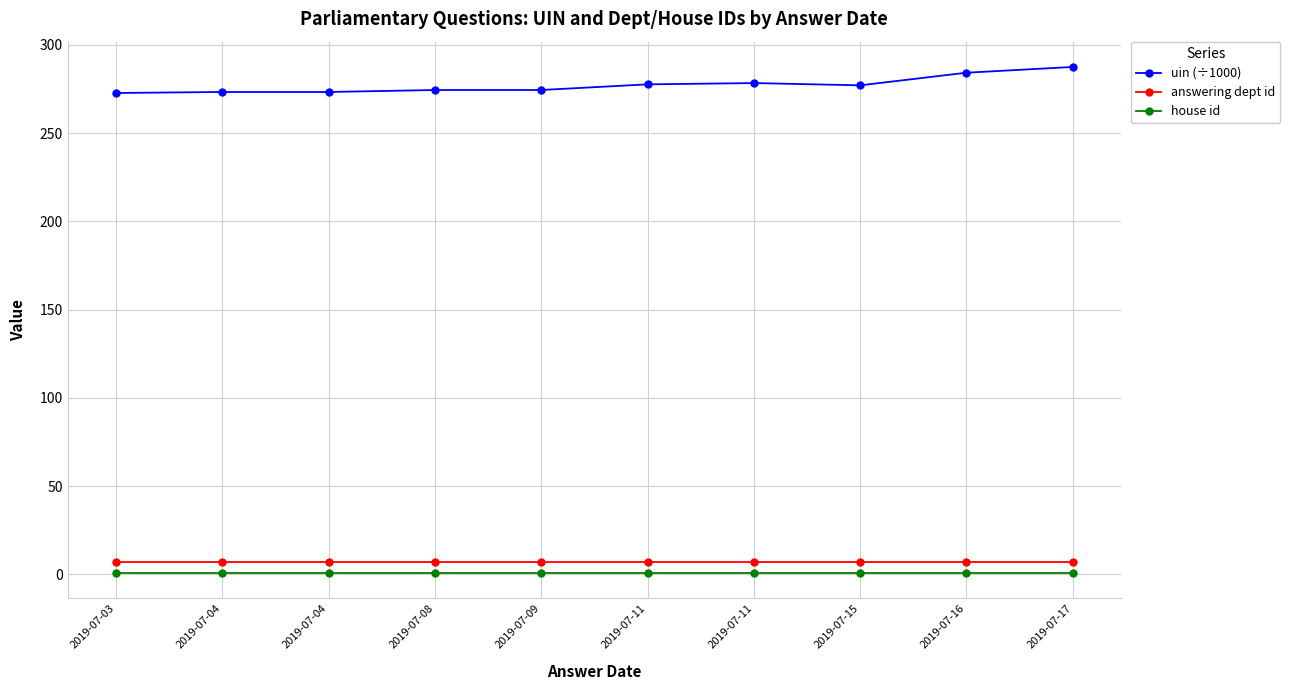

Reading left to right, what are all the values shown in this chart?

uin (÷1000): 2019-07-03=272.8	2019-07-04=273.3	2019-07-04=273.4	2019-07-08=274.5	2019-07-09=274.5	2019-07-11=277.7	2019-07-11=278.4	2019-07-15=277.1	2019-07-16=284.3	2019-07-17=287.5
answering dept id: 2019-07-03=7.0	2019-07-04=7.0	2019-07-04=7.0	2019-07-08=7.0	2019-07-09=7.0	2019-07-11=7.0	2019-07-11=7.0	2019-07-15=7.0	2019-07-16=7.0	2019-07-17=7.0
house id: 2019-07-03=1.0	2019-07-04=1.0	2019-07-04=1.0	2019-07-08=1.0	2019-07-09=1.0	2019-07-11=1.0	2019-07-11=1.0	2019-07-15=1.0	2019-07-16=1.0	2019-07-17=1.0